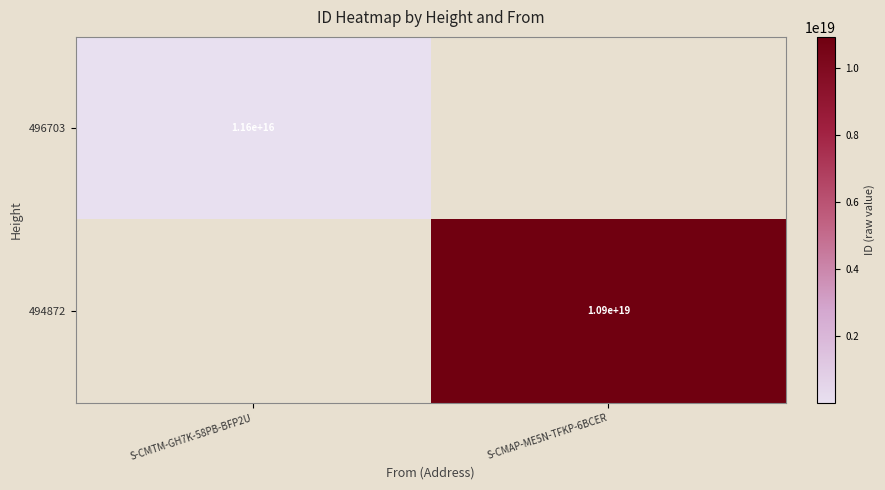

The value of 494872 at S-CMAP-ME5N-TFKP-6BCER is 7377209783391037440. True or false?

False